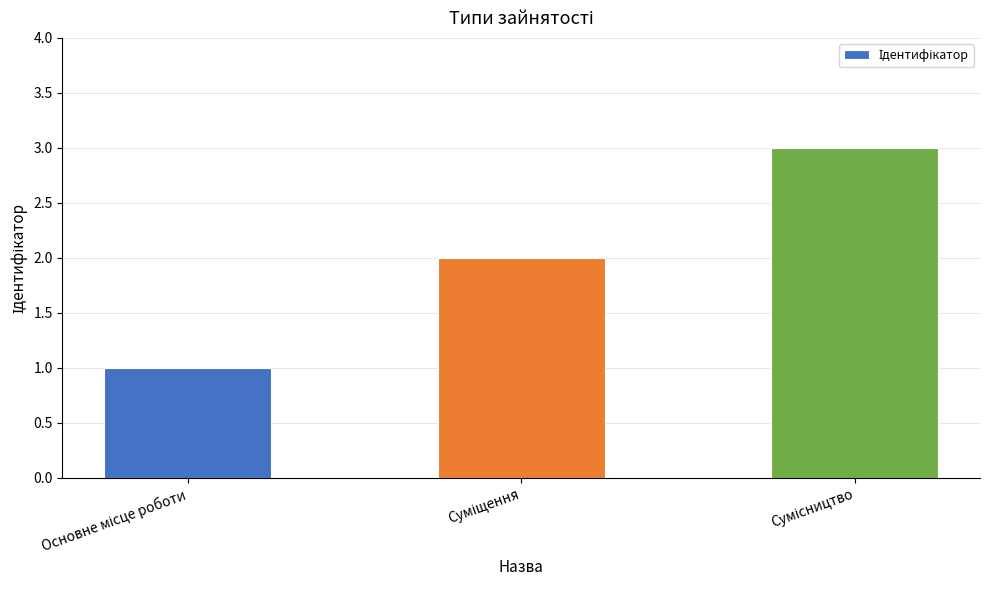

How many categories are shown in the chart?

3